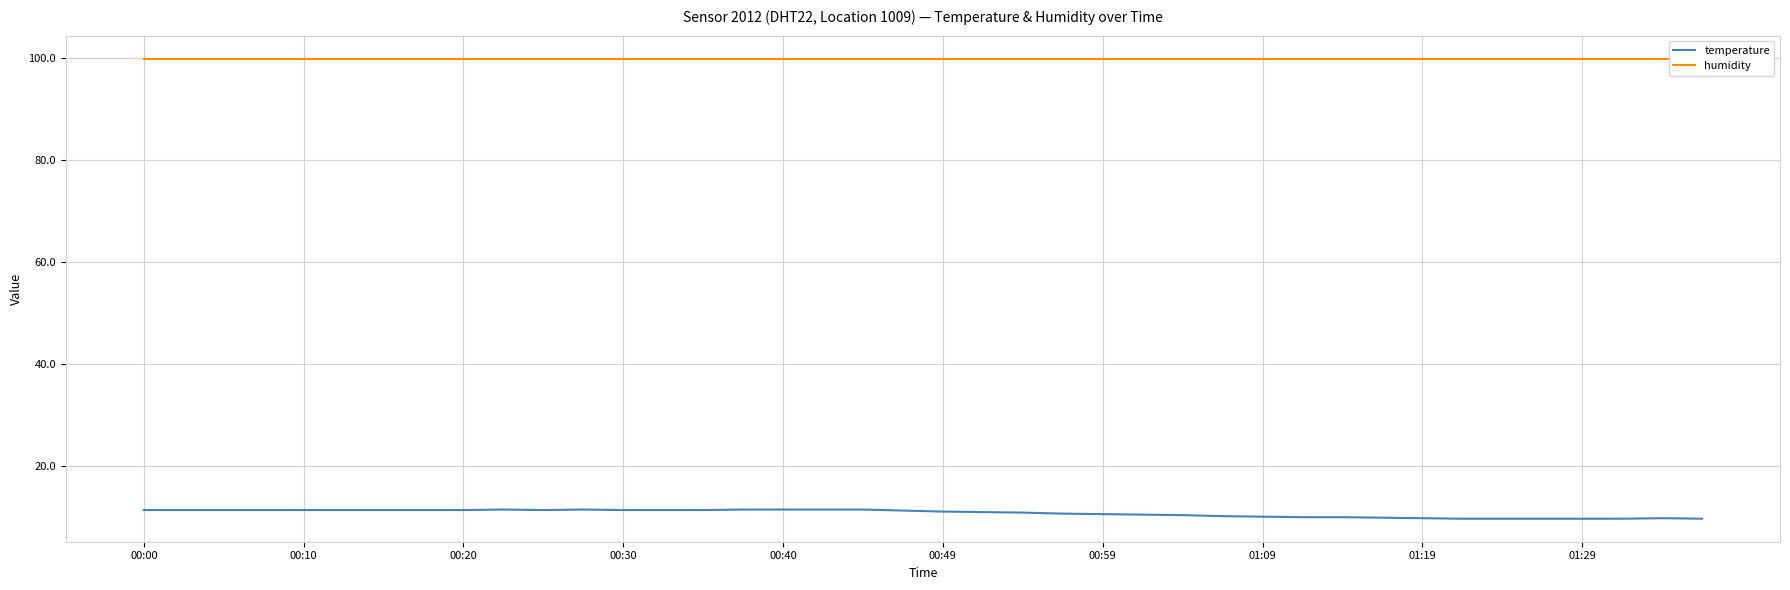

What is the highest value of the temperature series?

11.5